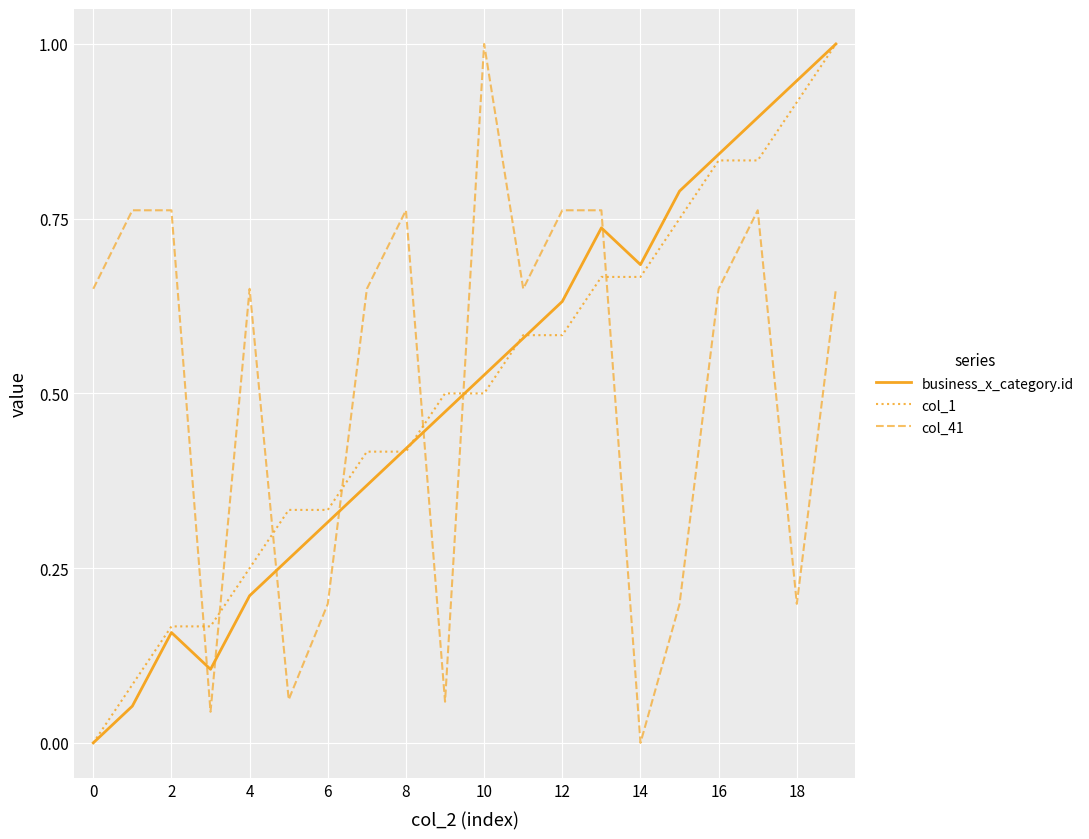

True or false: business_x_category.id and col_1 intersect in this chart.

True